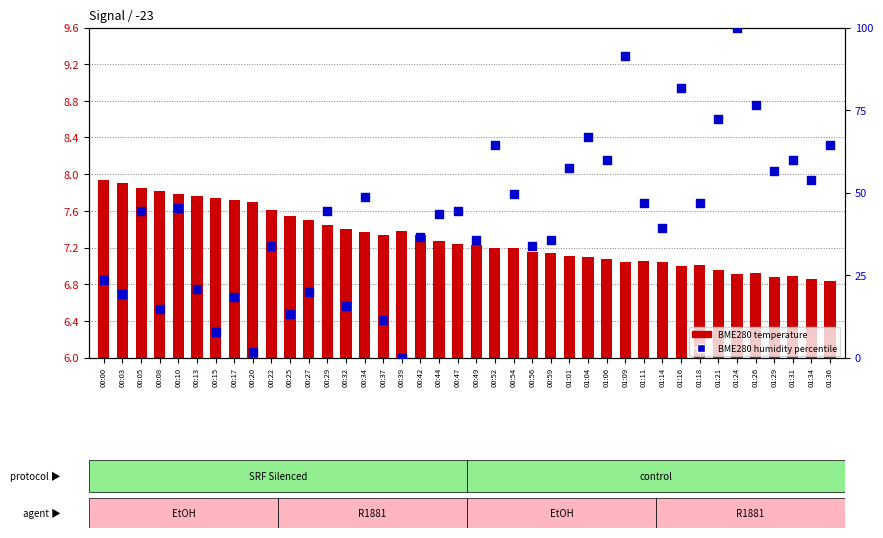

What is the total value across all series at 01:11?

54.0